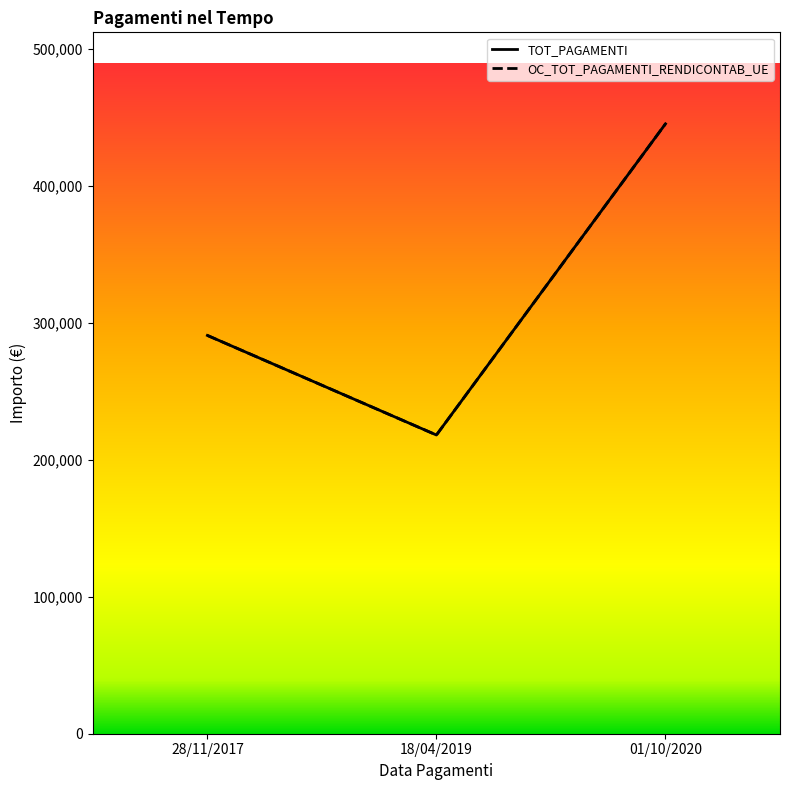

Reading left to right, extract all data points from this chart.

TOT_PAGAMENTI: 290967.6	218225.7	445555.4
OC_TOT_PAGAMENTI_RENDICONTAB_UE: 290967.6	218225.7	445555.4